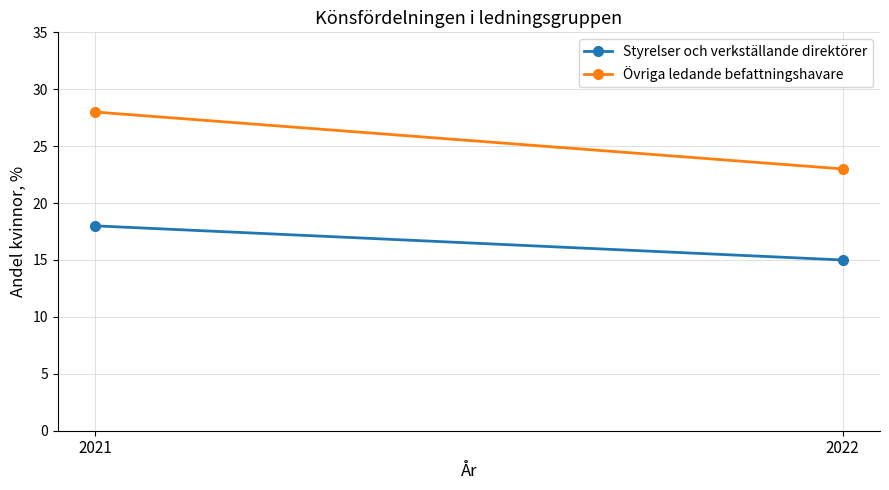

What is the total value across all series at 2022?

38